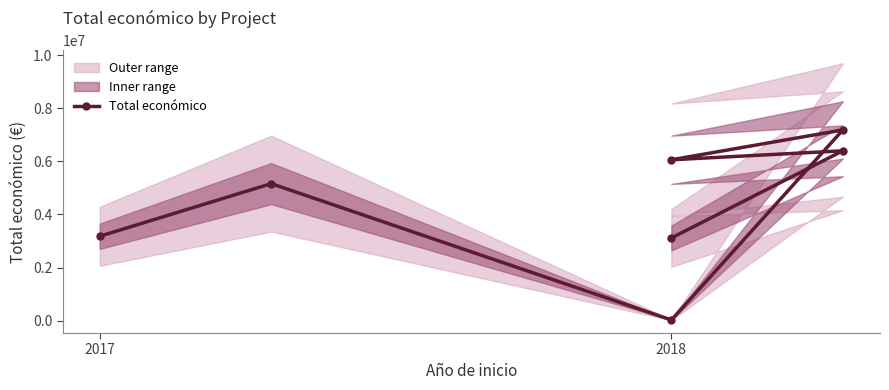

Reading left to right, what are all the values shown in this chart?

3180096	5163335	24017	7187653	6062169	6401275	3114698